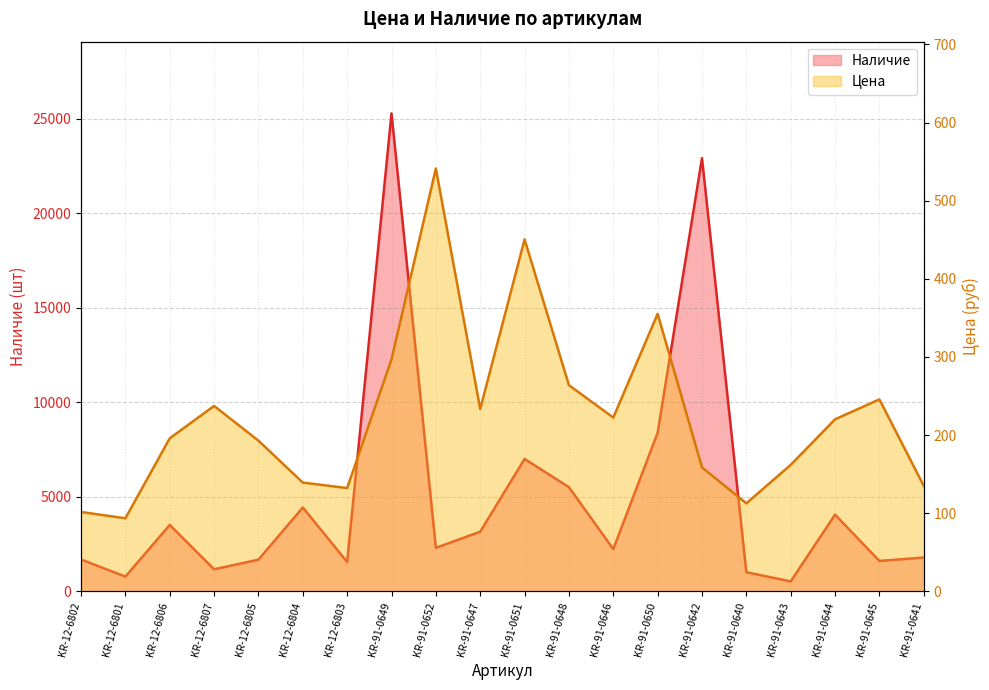

Which series has the widest spread of values?

Наличие